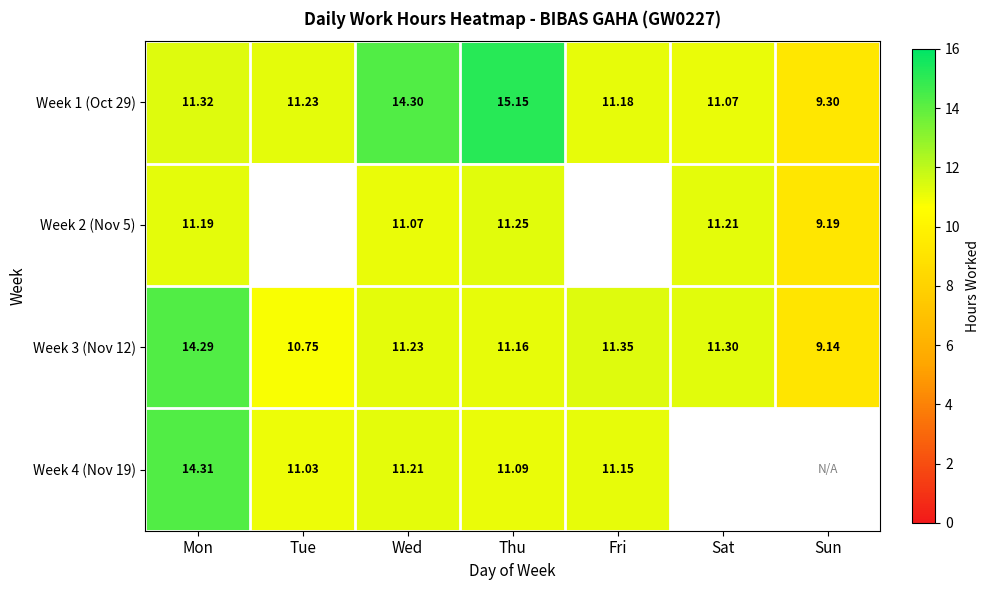

What is the total value across all series at Mon?

51.1